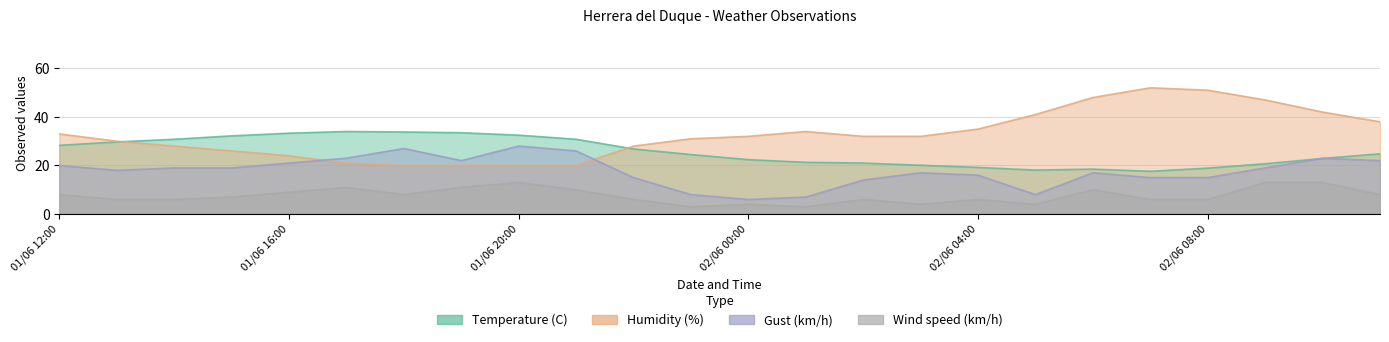

What is the difference between the second highest and second lowest values in the Gust (km/h) series?

20.0